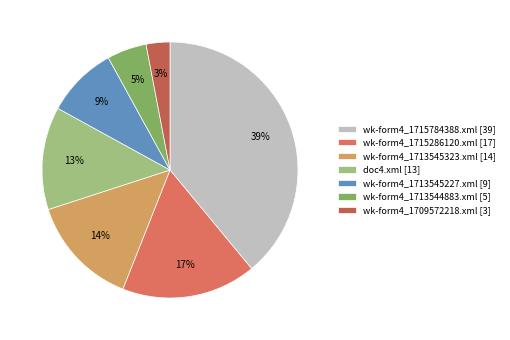

Which category has the biggest portion of the pie?

wk-form4_1715784388.xml [39]